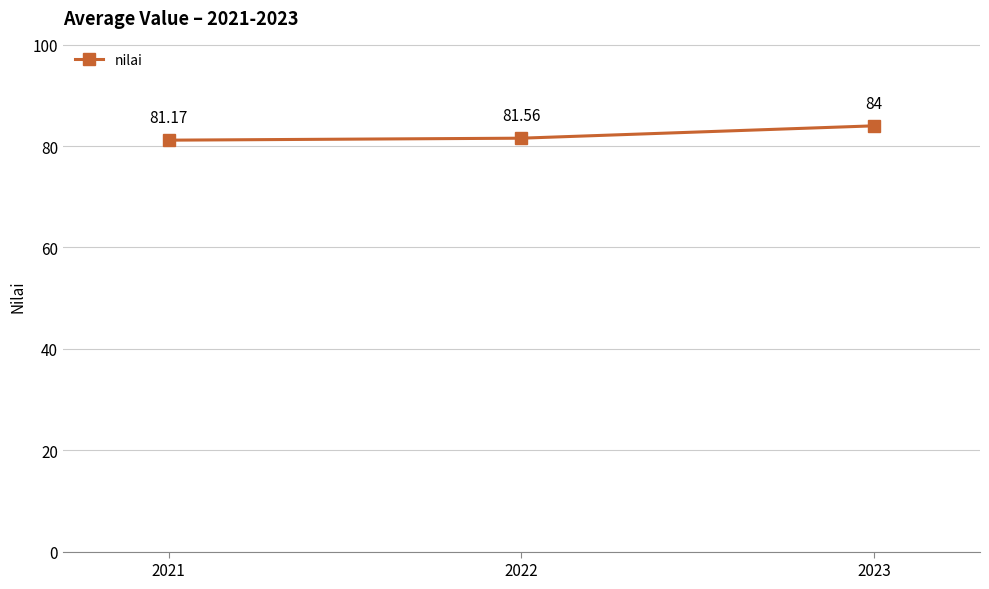

The chart shows a value of 81.2 at 2021. True or false?

True